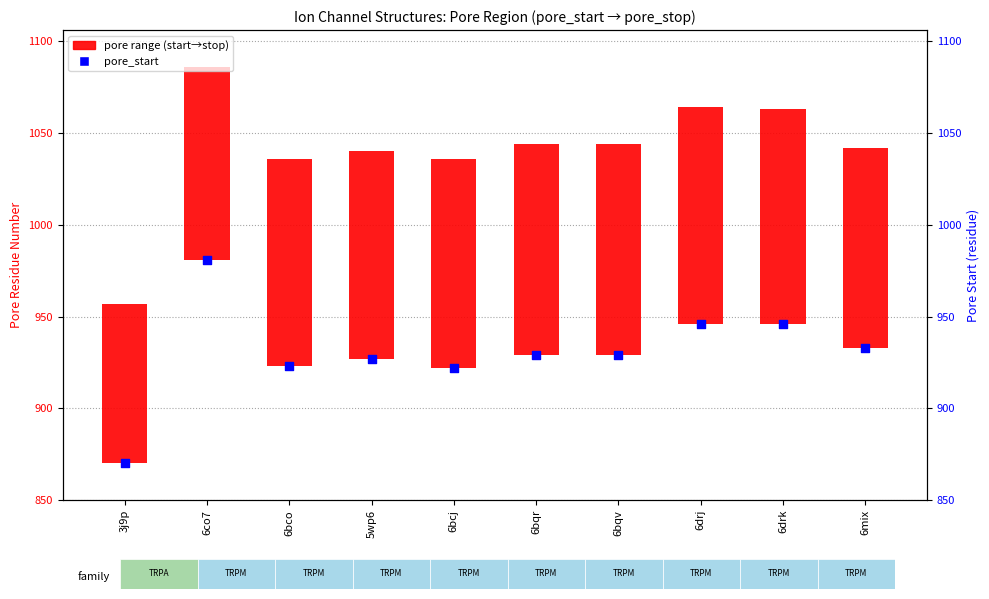

What is the ratio of the value at 6drj to the value at 6co7?

1.0